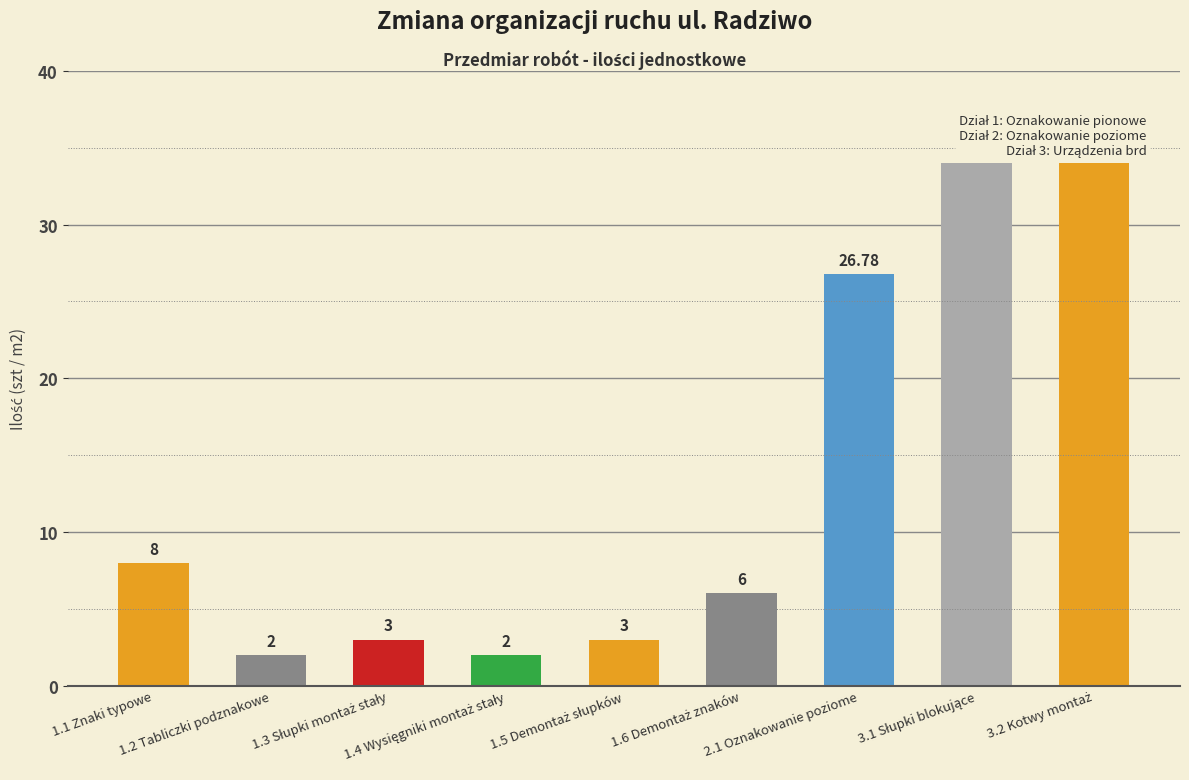

What is the difference between the second highest and minimum values?

32.0